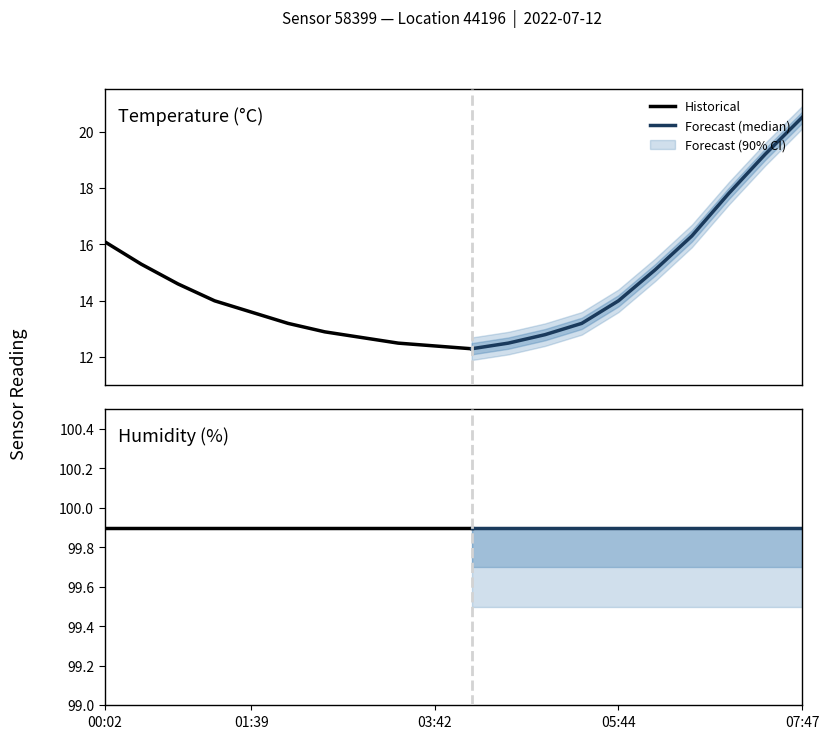

The value of temperature at 01:15 is 14.0. True or false?

True